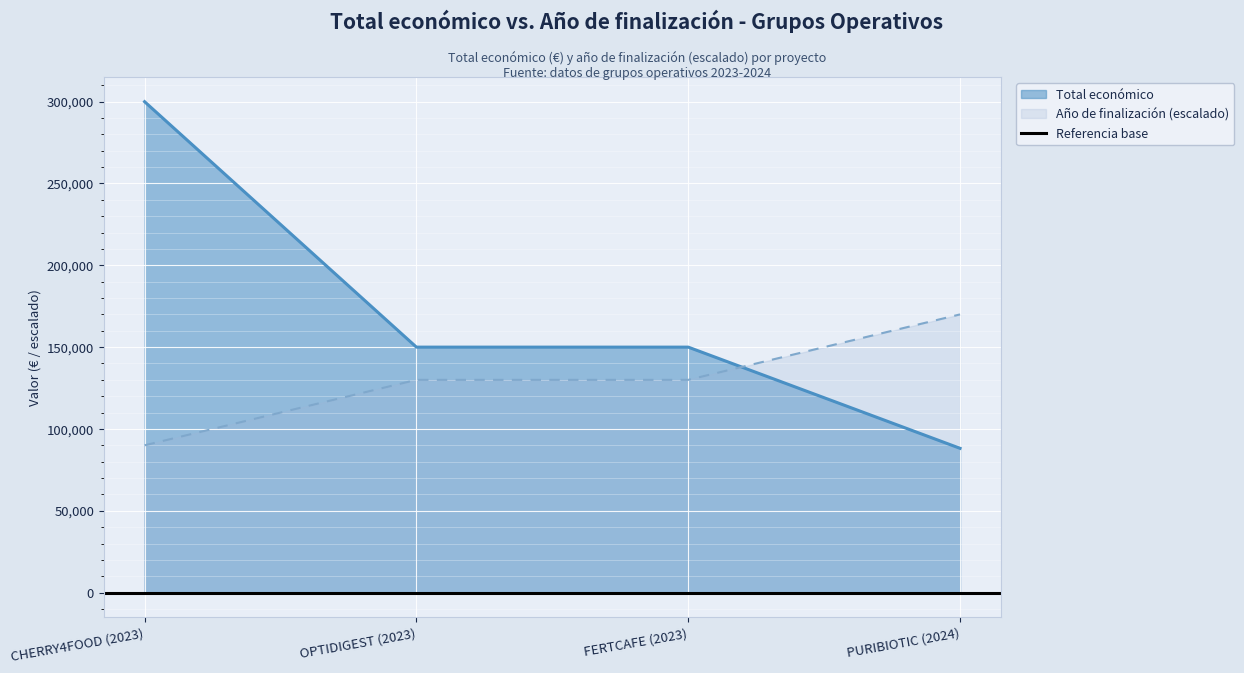

Where do Año de finalización (escalado) and Total económico first cross each other?

FERTCAFE (2023) and PURIBIOTIC (2024)